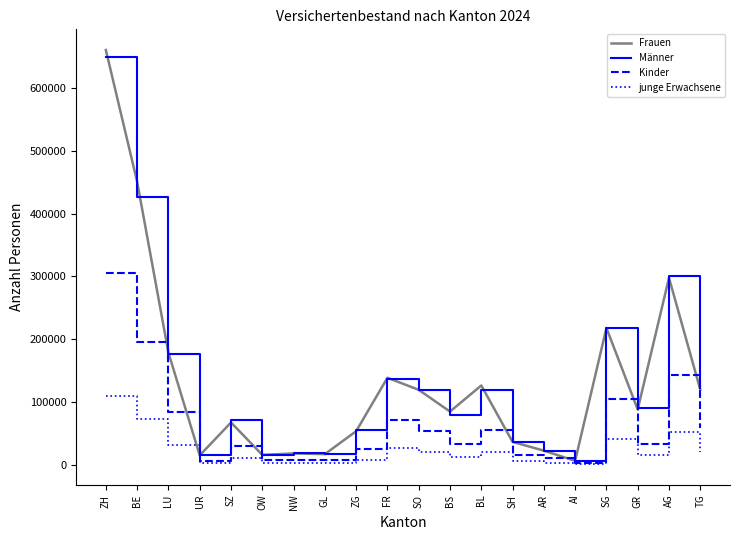

Which series changed the most between BL and AG?

Männer